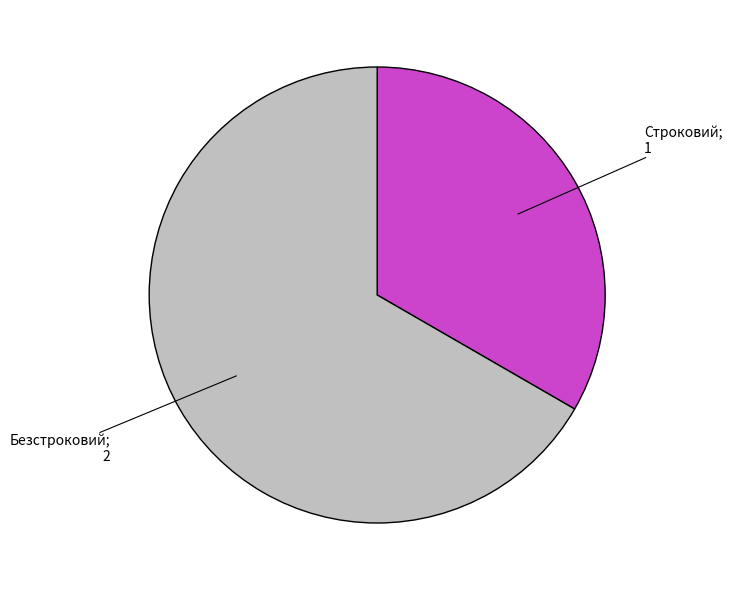

Does any single category account for the majority?

Yes